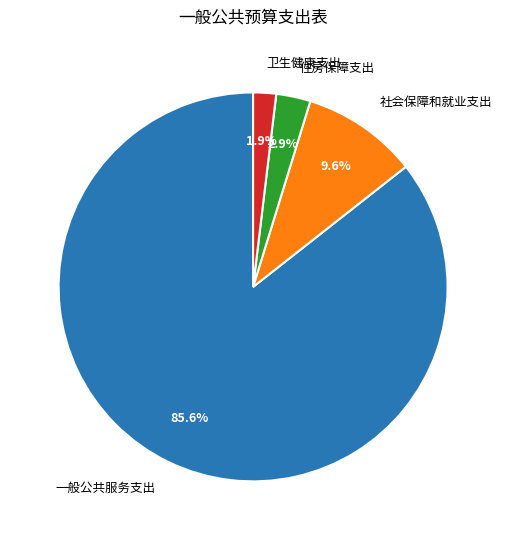

How much of the chart is everything except 住房保障支出?

97.1%